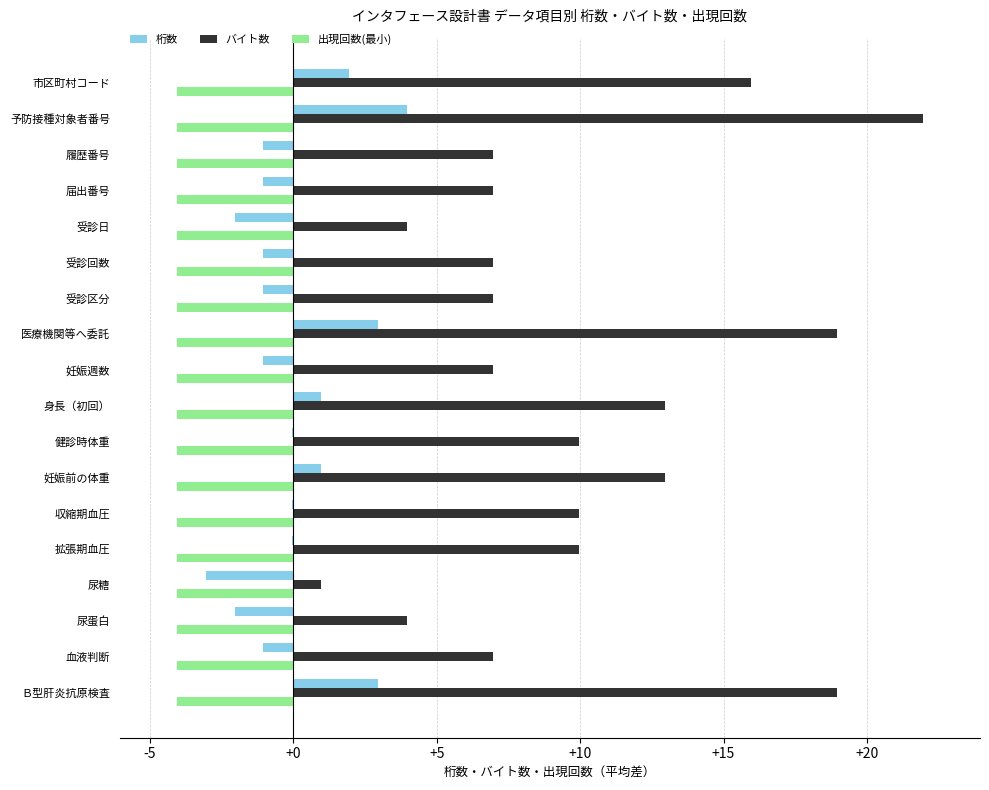

What is the total value across all series at Ｂ型肝炎抗原検査?

17.8